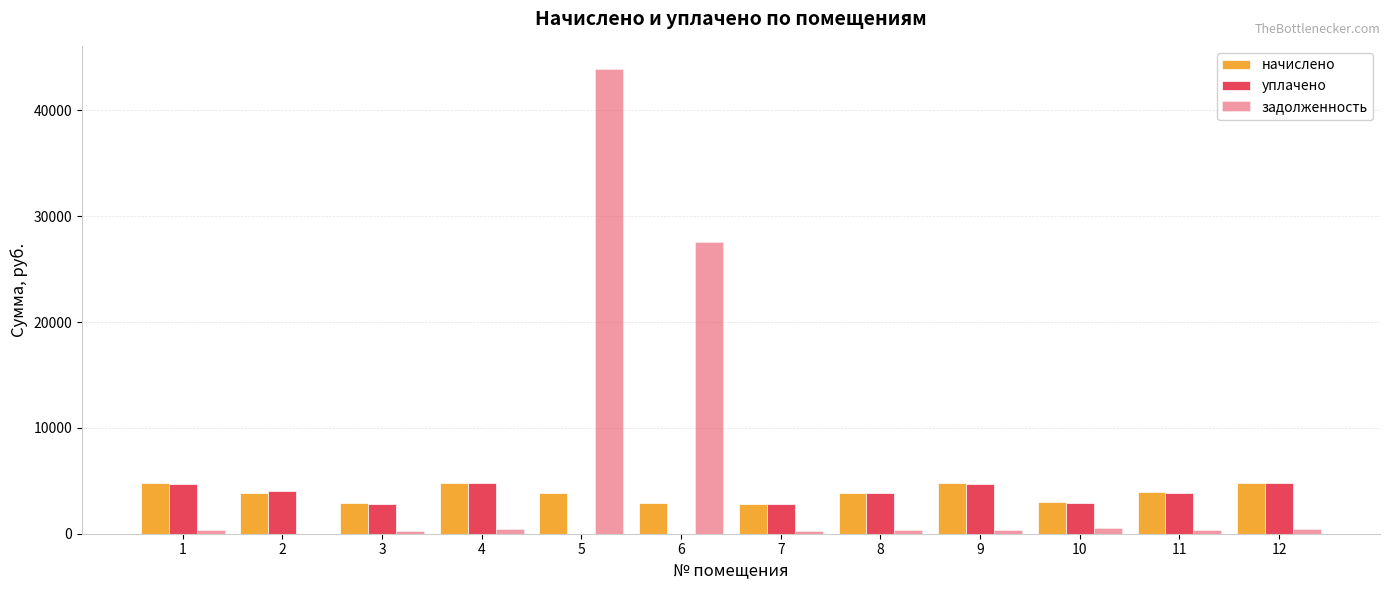

Is the value of задолженность at 1 greater than the value of начислено at 3?

No